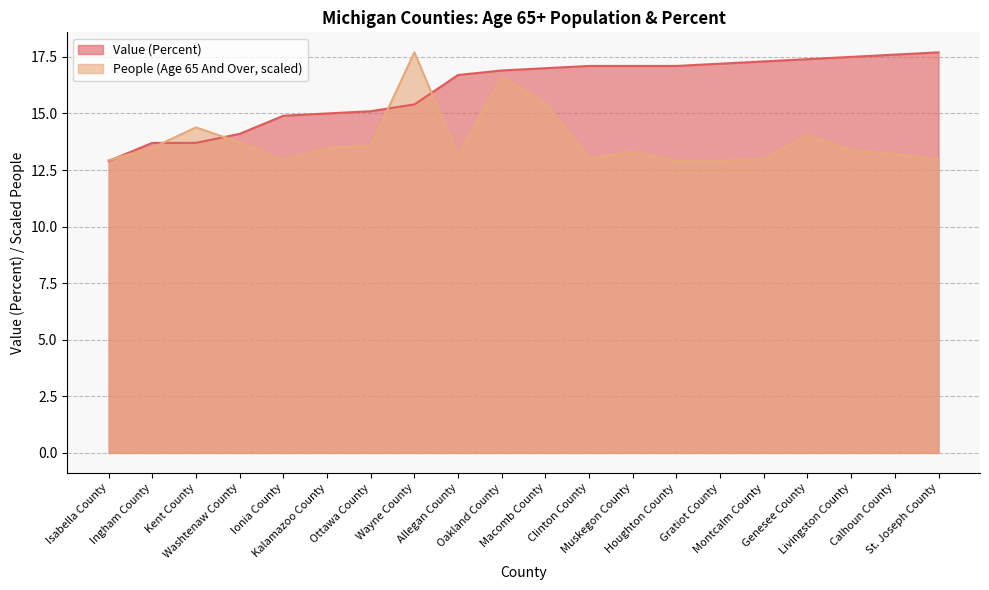

Rank the series by their maximum value, from lowest to highest.

People (Age 65 And Over), Value (Percent)